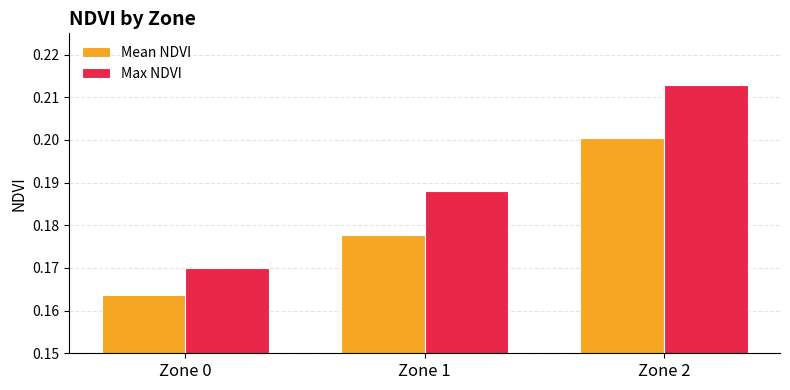

Rank the series by their average value, from highest to lowest.

Max NDVI, Mean NDVI